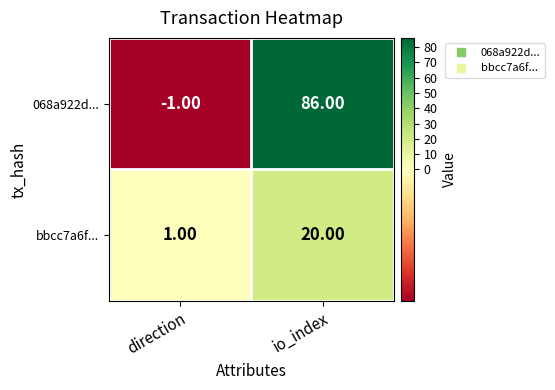

What is the sum of the 068a922d... values at direction and io_index?

85